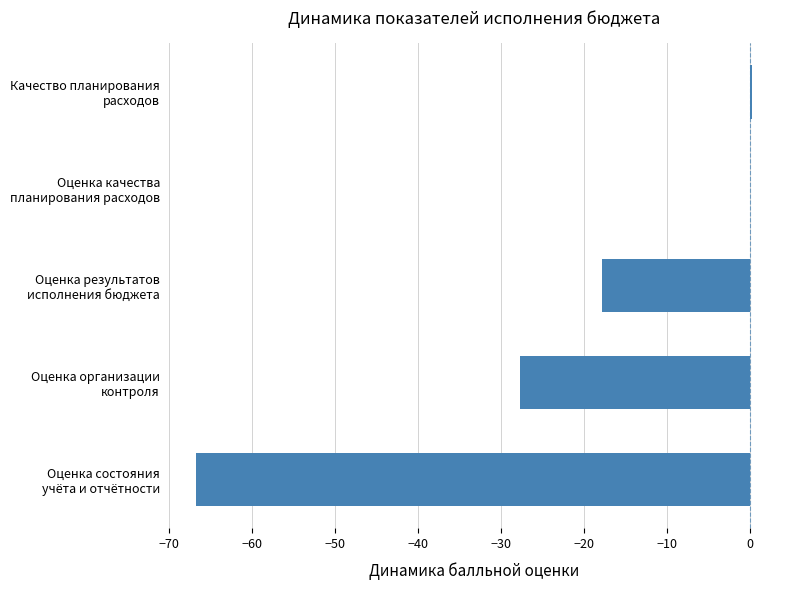

What is the sum of all values?

-111.9